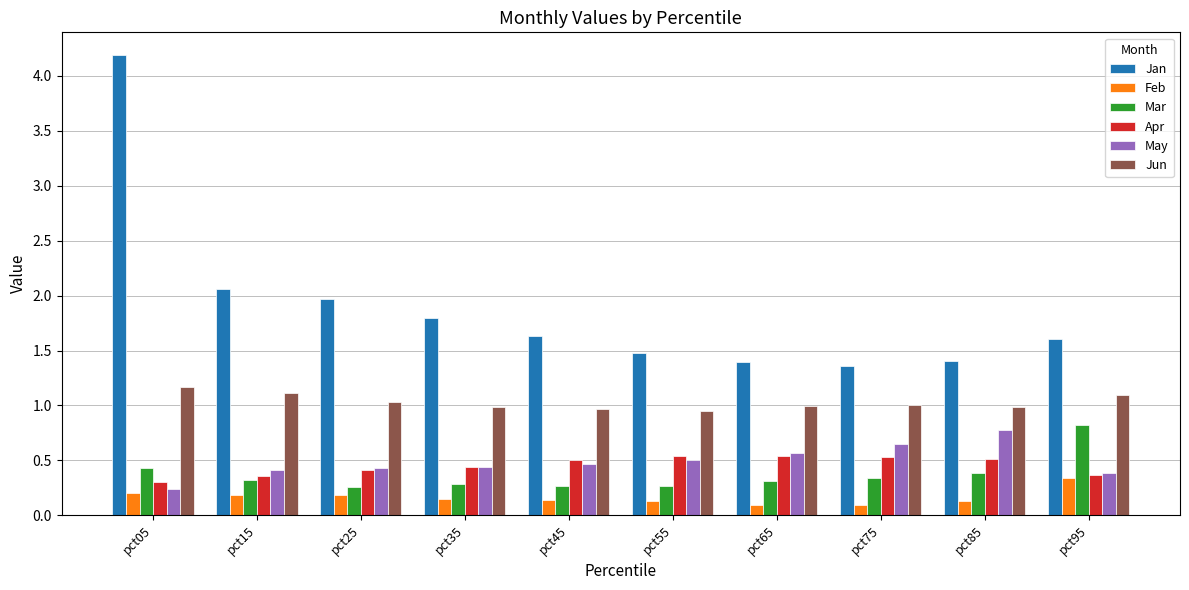

Is it true that May equals 0.2 at pct35?

False